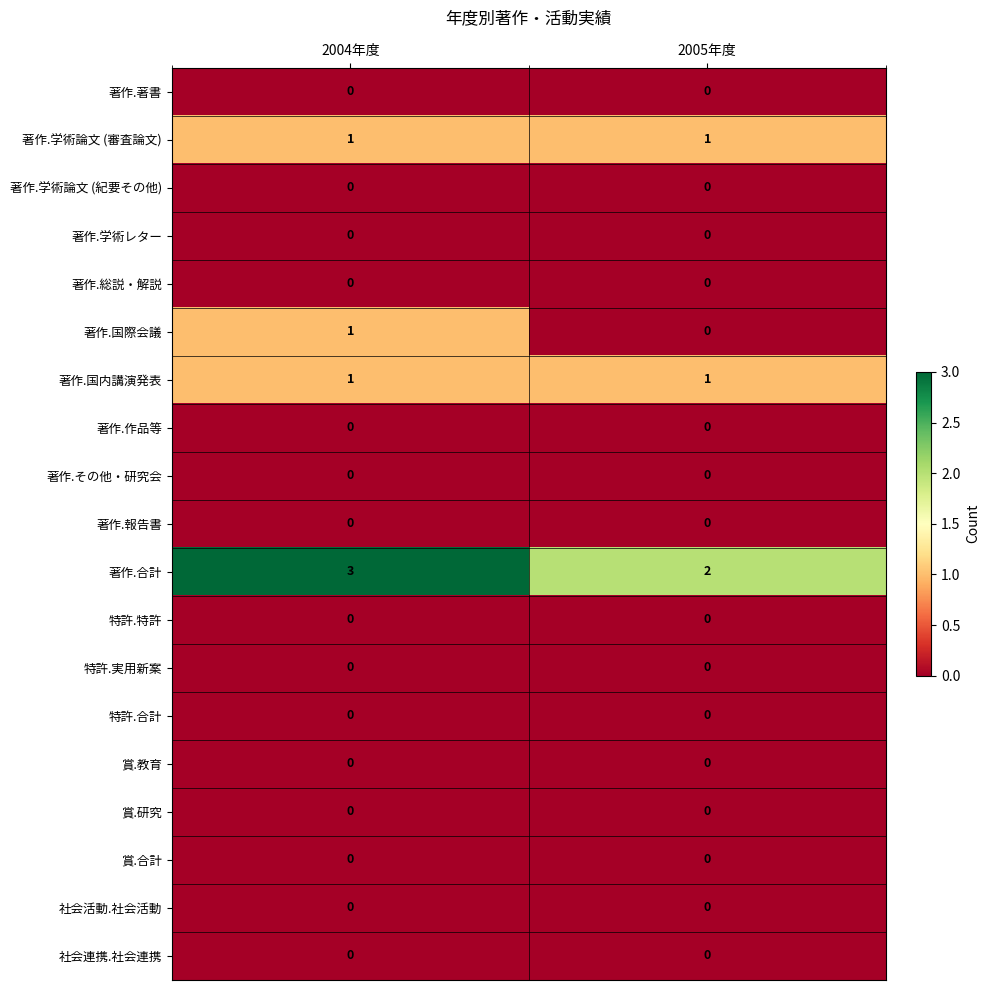

What is the spread (max minus min) of values at 2004年度?

3